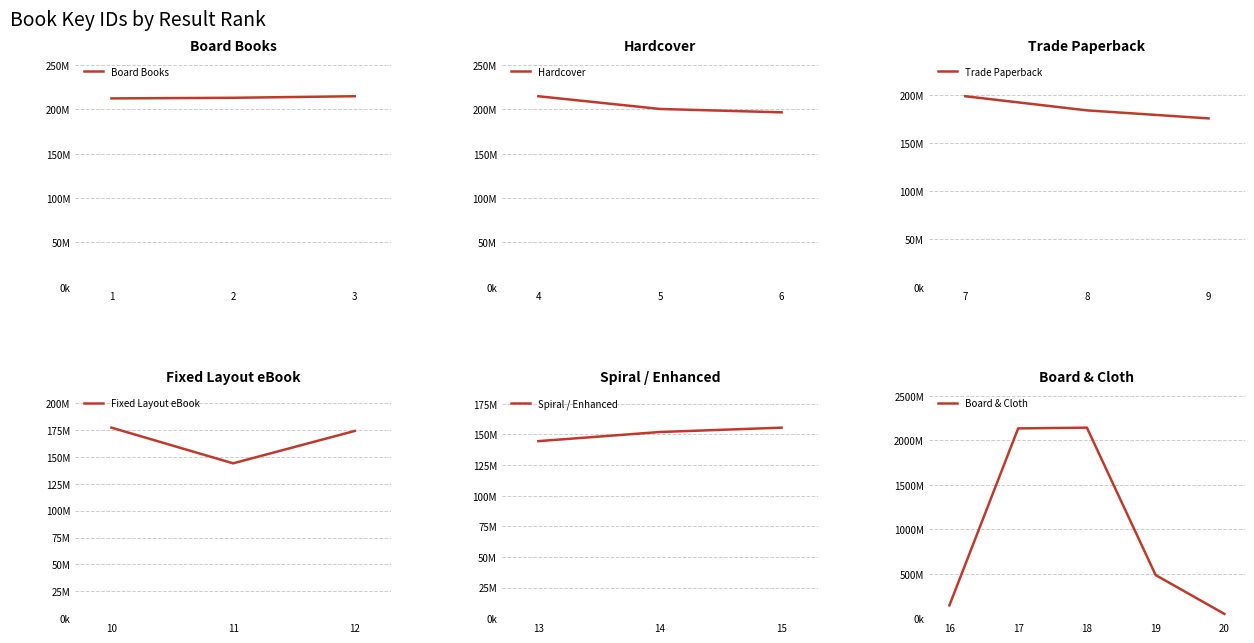

What is the smallest value displayed?

47756469